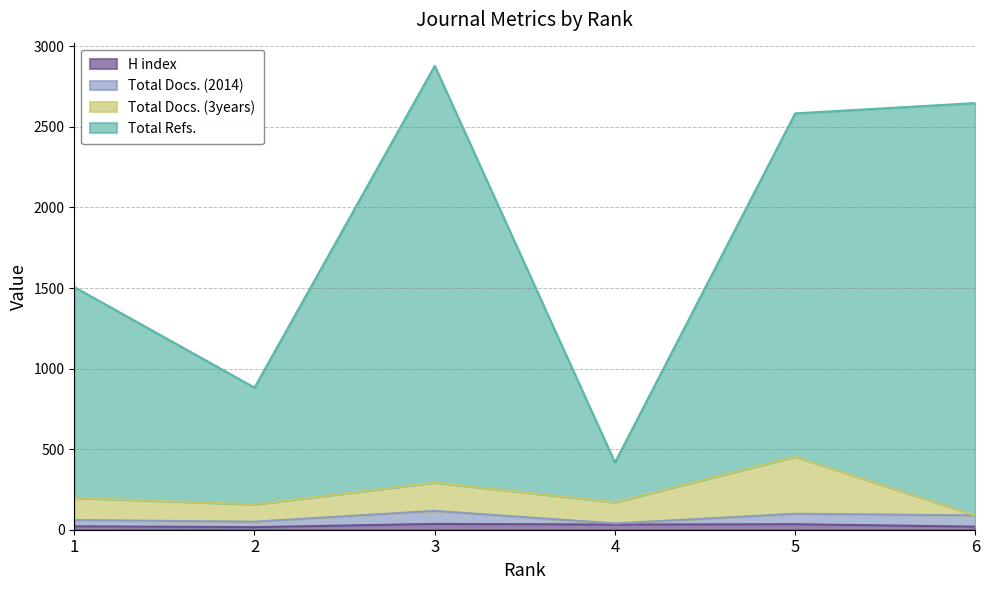

Between 2 and 6, which series saw the biggest shift?

Total Refs.